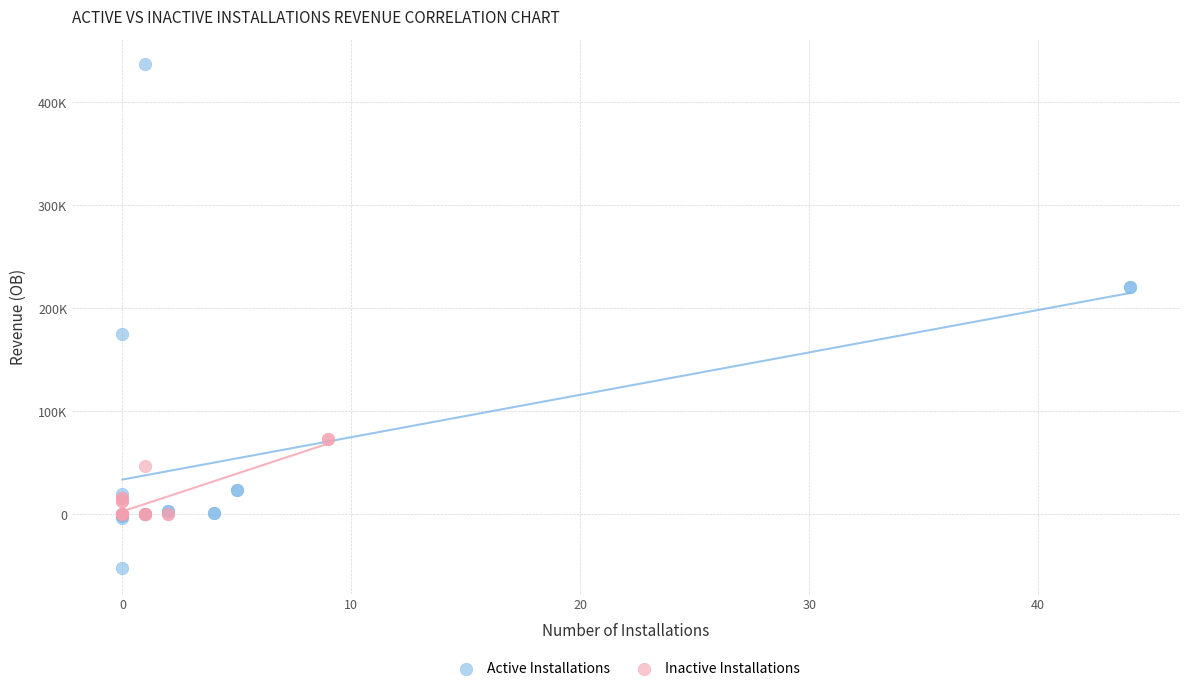

What are all the series names shown in the legend?

Active Installations, Inactive Installations